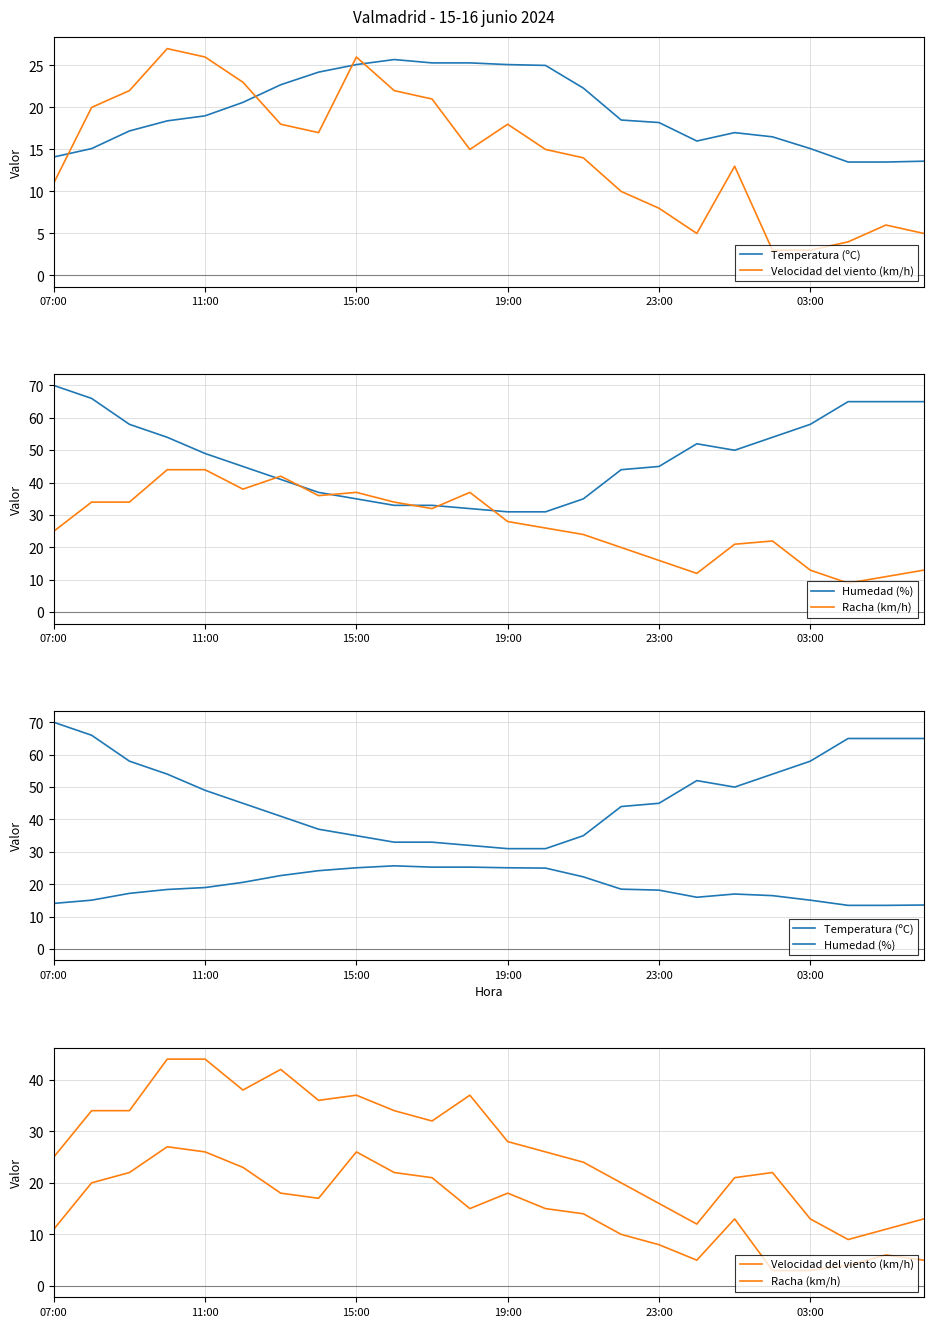

What is the value of the Temperatura (ºC) point at the 13th from the left?

25.1